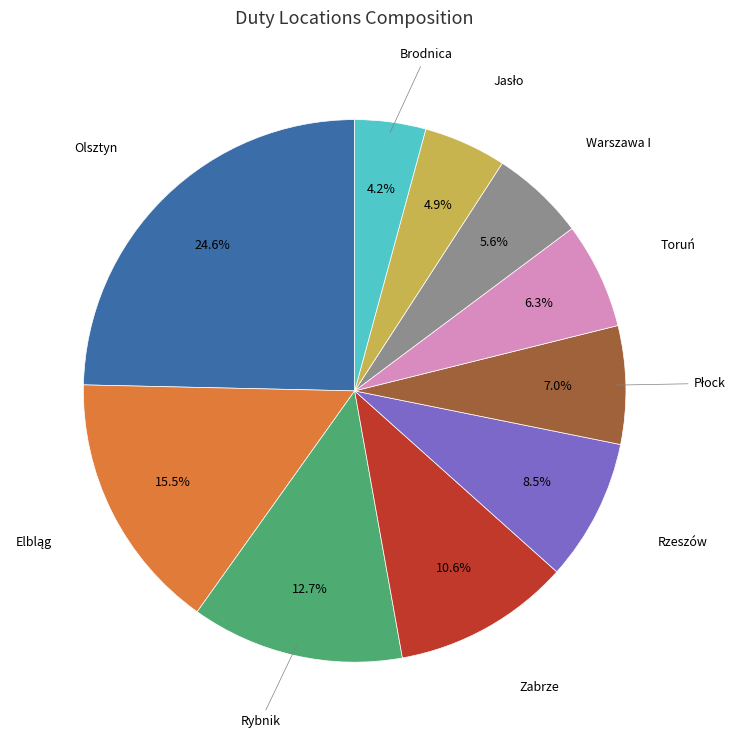

Between Rzeszów and Warszawa I, which is larger?

Rzeszów